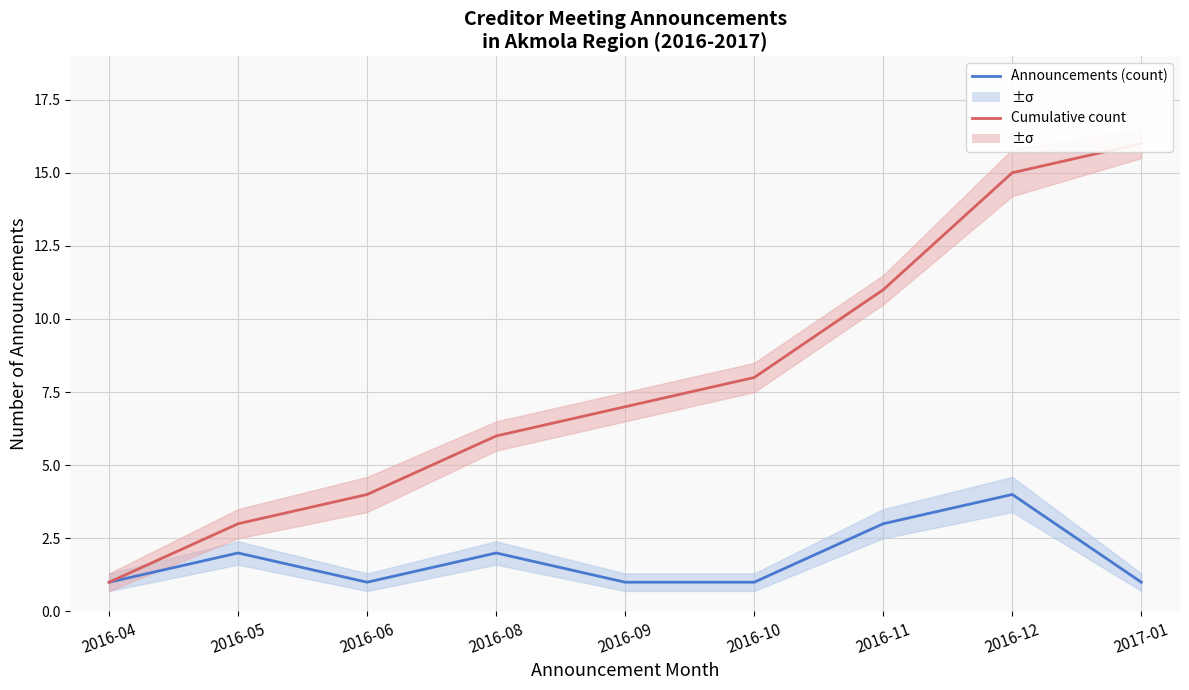

Is the value of Cumulative count at 2016-09 greater than the value of Announcements (count) at 2016-06?

Yes